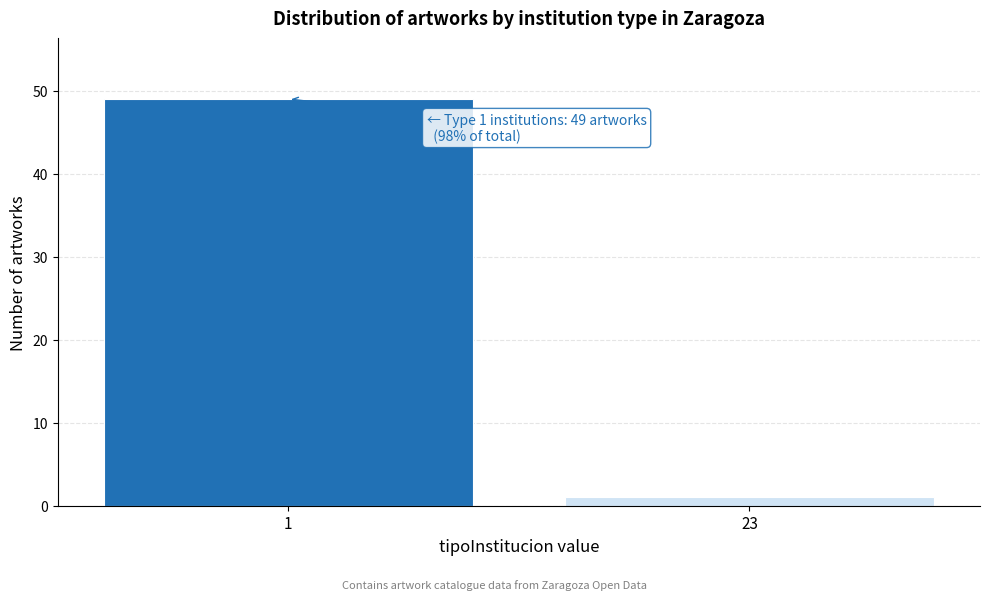

Reading left to right, transcribe all the data shown in this chart.

49	1